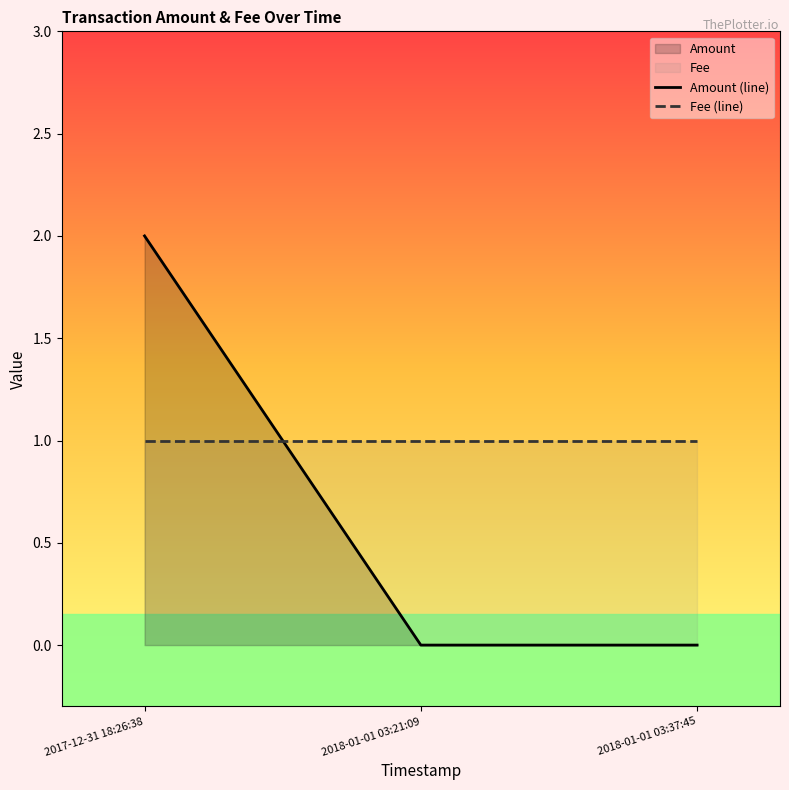

Which has a higher value, 2018-01-01 03:37:45 or 2017-12-31 18:26:38?

2017-12-31 18:26:38